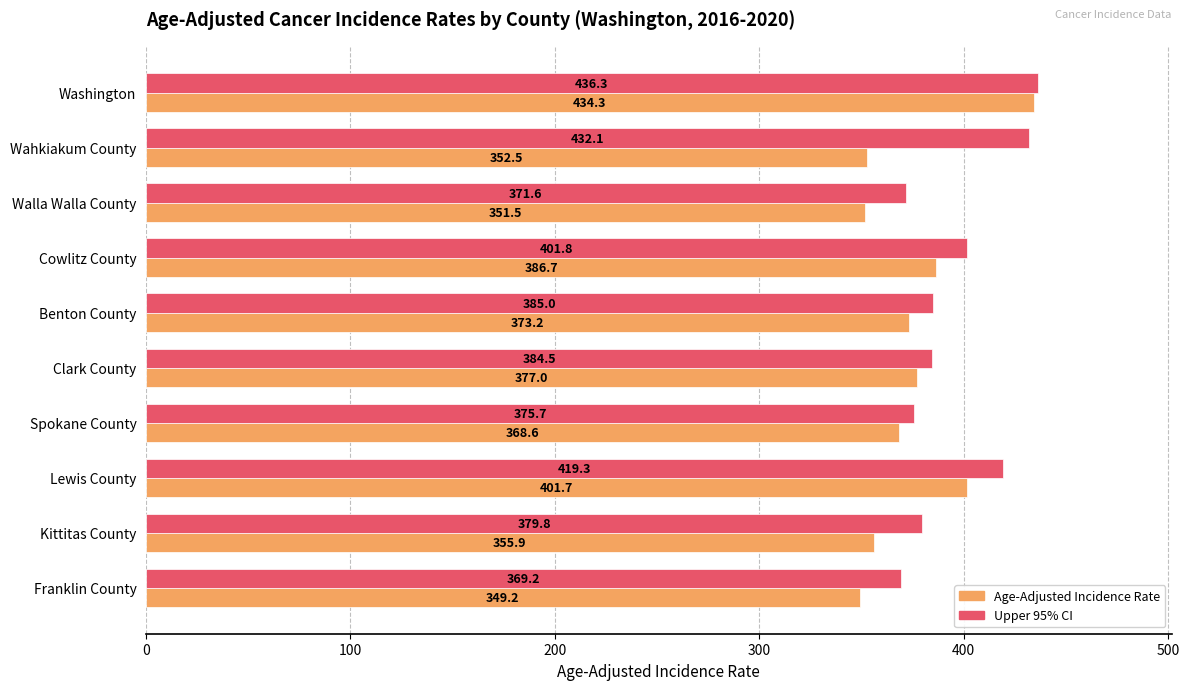

Which series has the widest spread of values?

Age-Adjusted Incidence Rate